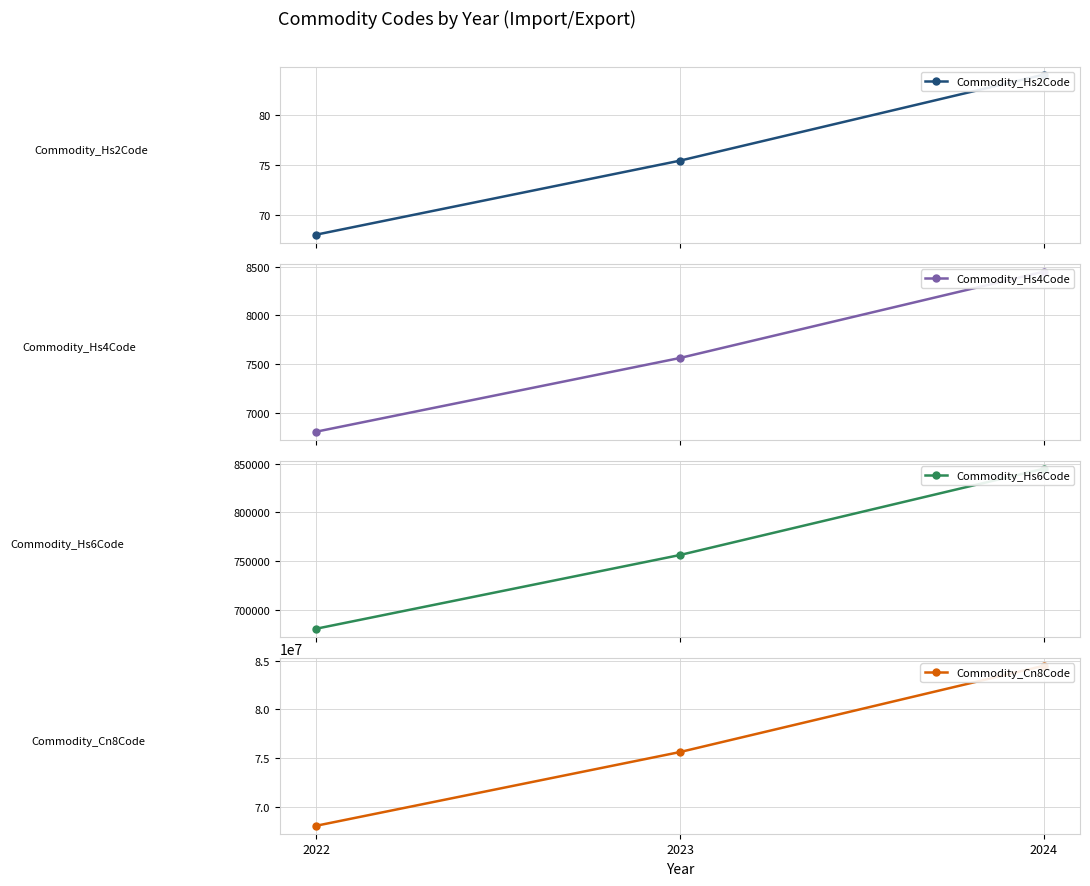

Reading left to right, transcribe all the data shown in this chart.

Commodity_Hs2Code: 2022=68.0	2023=75.4	2024=84.0
Commodity_Hs4Code: 2022=6804.0	2023=7561.2	2024=8447.7
Commodity_Hs6Code: 2022=680417.7	2023=756189.6	2024=844862.7
Commodity_Cn8Code: 2022=68041796.7	2023=75618979.6	2024=84486266.7